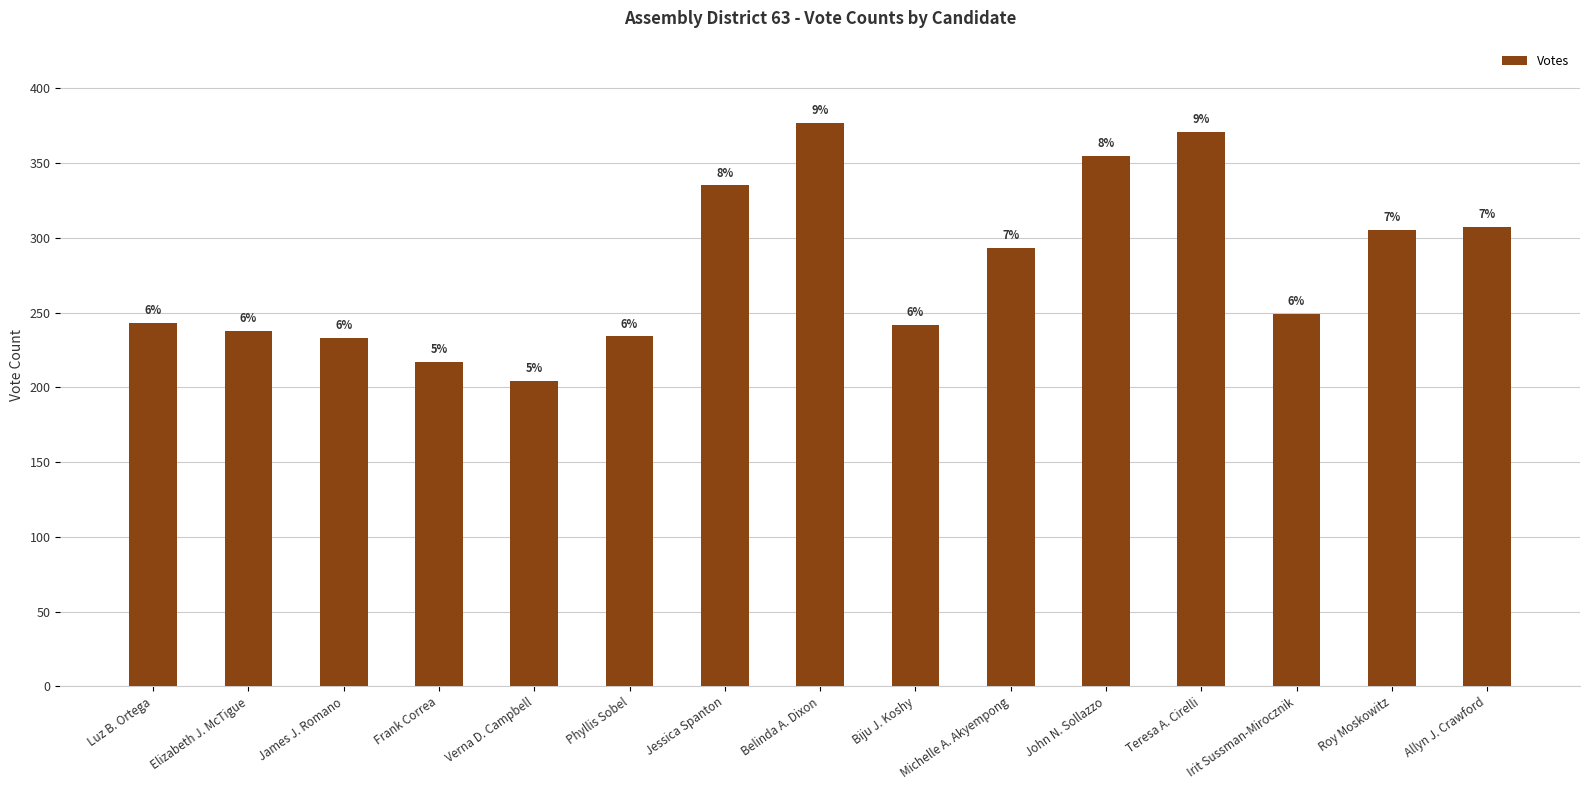

What is the difference between the maximum and minimum values?

173